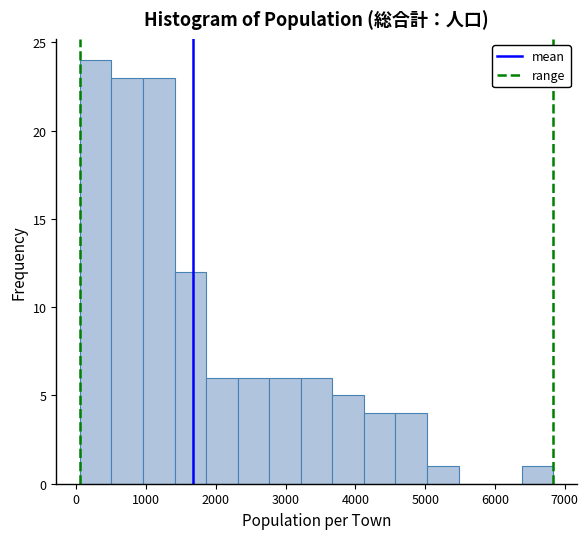

Reading left to right, list every bar in this chart as the range it spans on the x-axis followed by its height. Neither the bar edges nor the heights are printed on the chart, so give them approximately, as read against the axes.

100 to 500: 24
500 to 1000: 23
1000 to 1400: 23
1400 to 1900: 12
1900 to 2300: 6
2300 to 2800: 6
2800 to 3200: 6
3200 to 3700: 6
3700 to 4100: 5
4100 to 4600: 4
4600 to 5000: 4
5000 to 5500: 1
5500 to 5900: 0
5900 to 6400: 0
6400 to 6800: 1